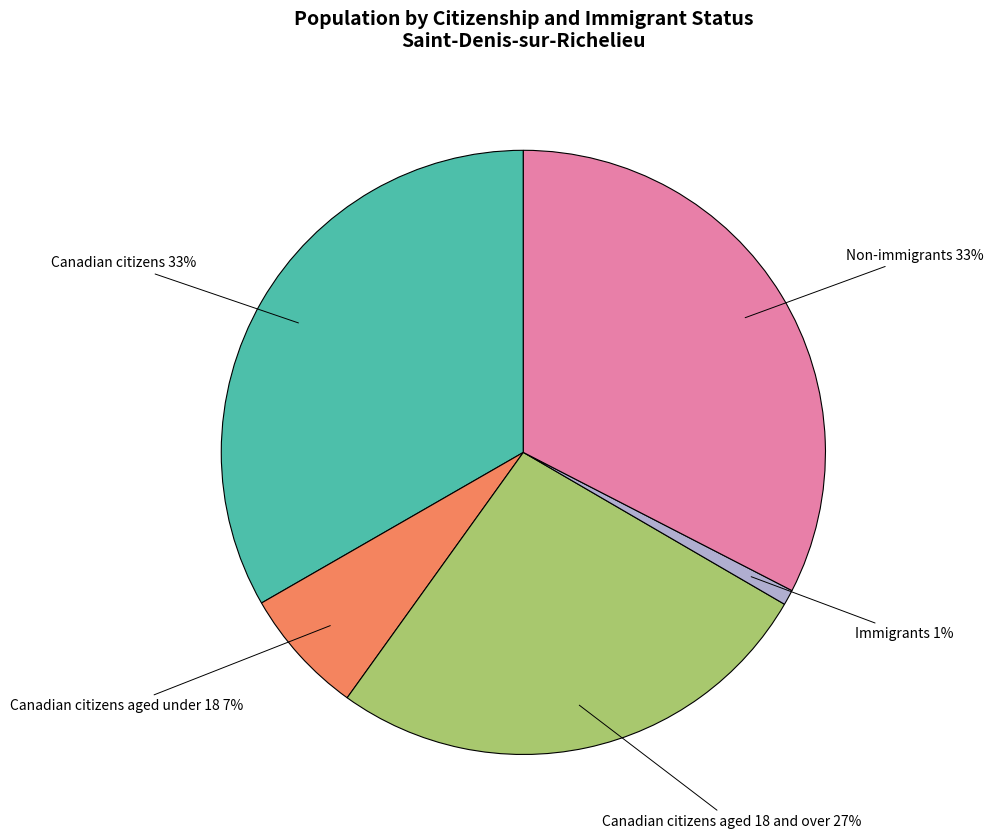

To the nearest percent, what percentage of the pie is Immigrants?

1%